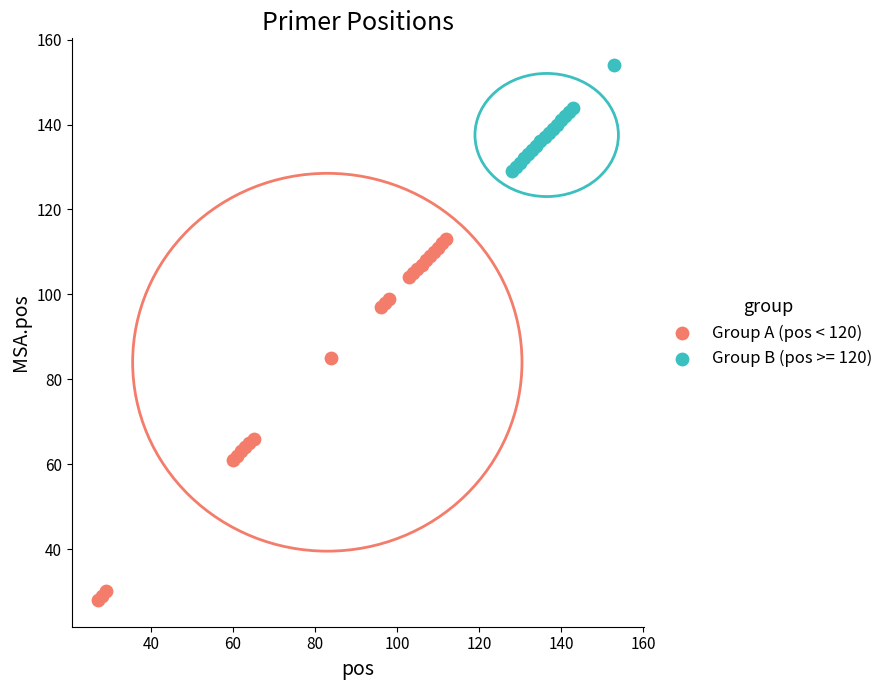

Which series reaches the minimum Y coordinate?

Group A (pos < 120)